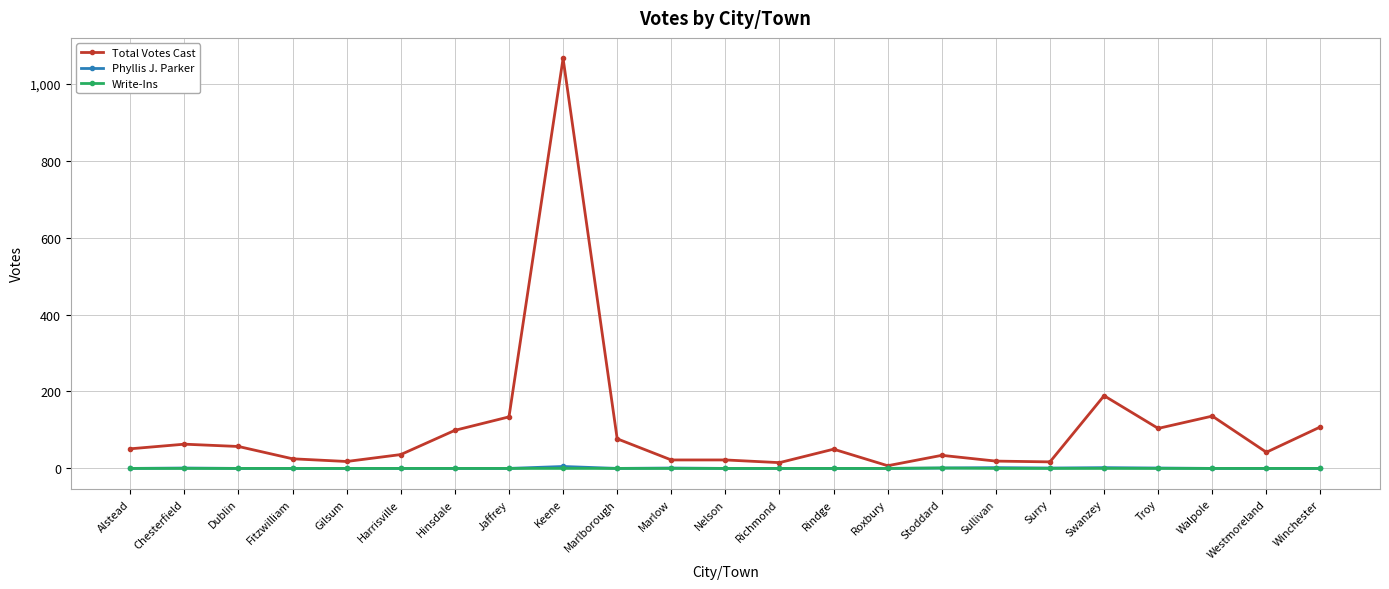

What is the maximum value for Total Votes Cast?

1066